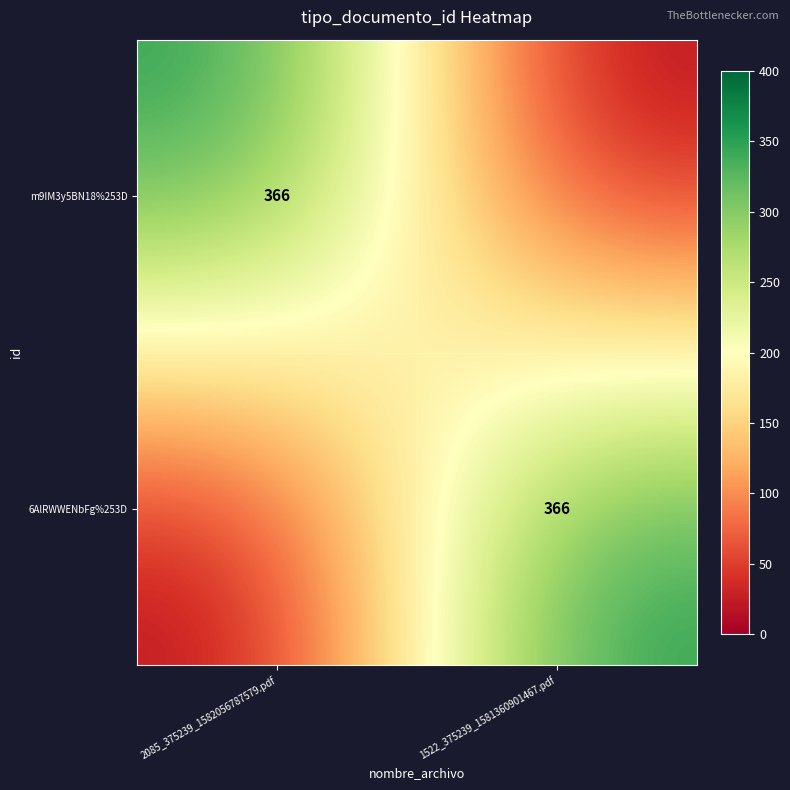

True or false: m9IM3y5BN18%253D has a value of 366 at 2085_375239_1582056787579.pdf.

True